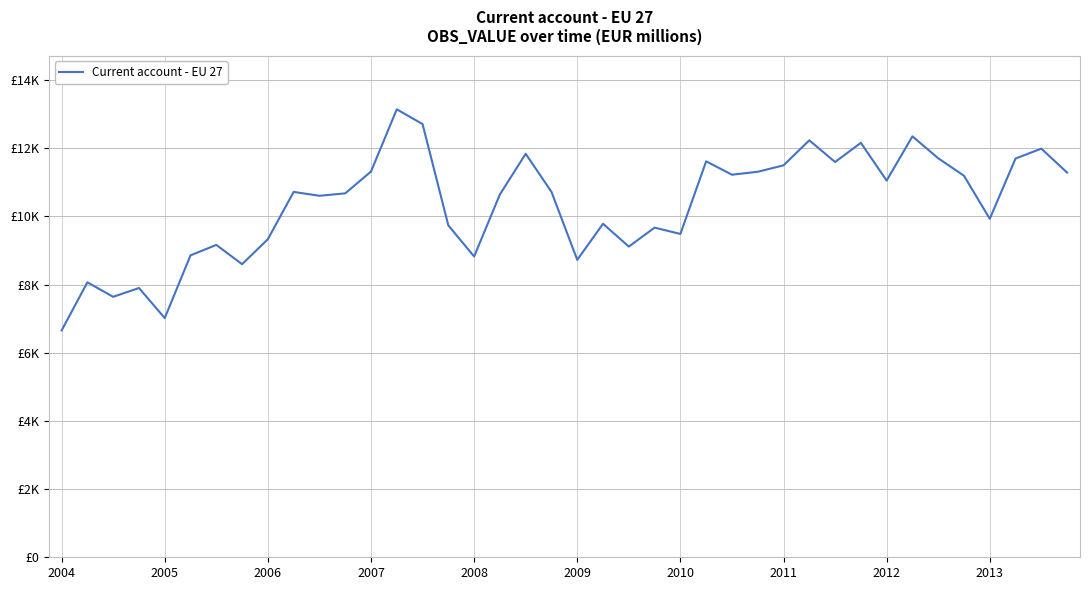

Is this an area chart (filled region under the line)?

No